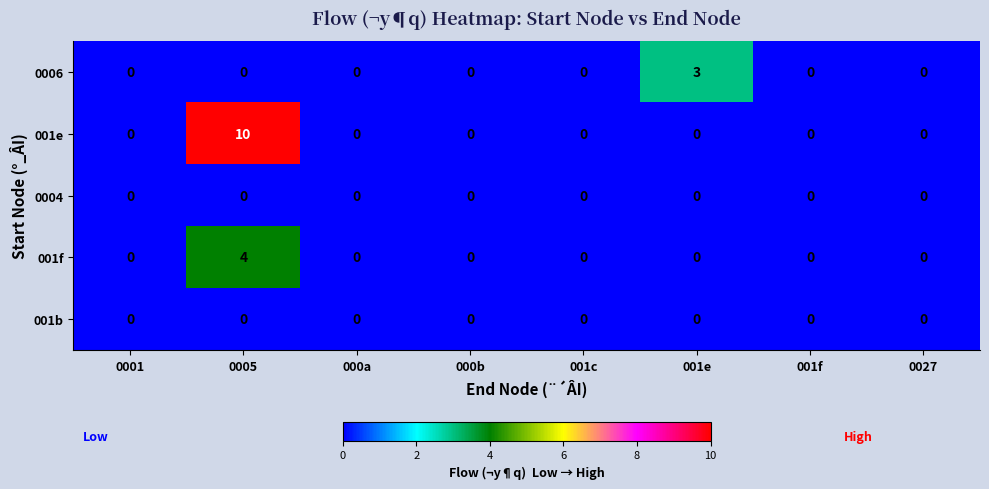

Which series has the widest spread of values?

001e